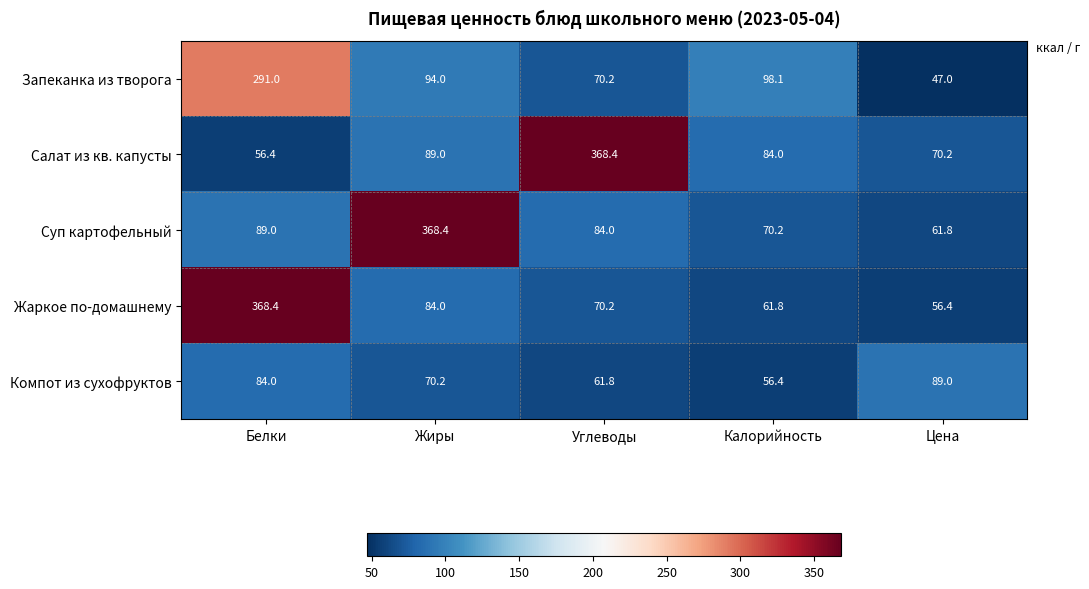

Reading left to right, list all the values displayed in this chart.

Запеканка из творога: Белки=291.0	Жиры=94.0	Углеводы=70.2	Калорийность=98.1	Цена=47.0
Салат из кв. капусты: Белки=56.4	Жиры=89.0	Углеводы=368.4	Калорийность=84.0	Цена=70.2
Суп картофельный: Белки=89.0	Жиры=368.4	Углеводы=84.0	Калорийность=70.2	Цена=61.8
Жаркое по-домашнему: Белки=368.4	Жиры=84.0	Углеводы=70.2	Калорийность=61.8	Цена=56.4
Компот из сухофруктов: Белки=84.0	Жиры=70.2	Углеводы=61.8	Калорийность=56.4	Цена=89.0